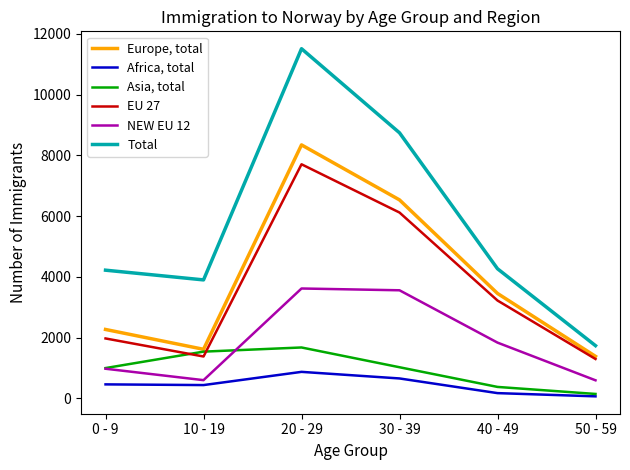

Which series has the widest spread of values?

Total